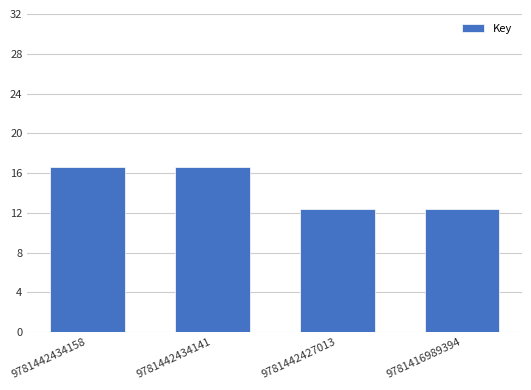

Rank the categories by value from highest to lowest.

9781442434158, 9781442434141, 9781442427013, 9781416989394